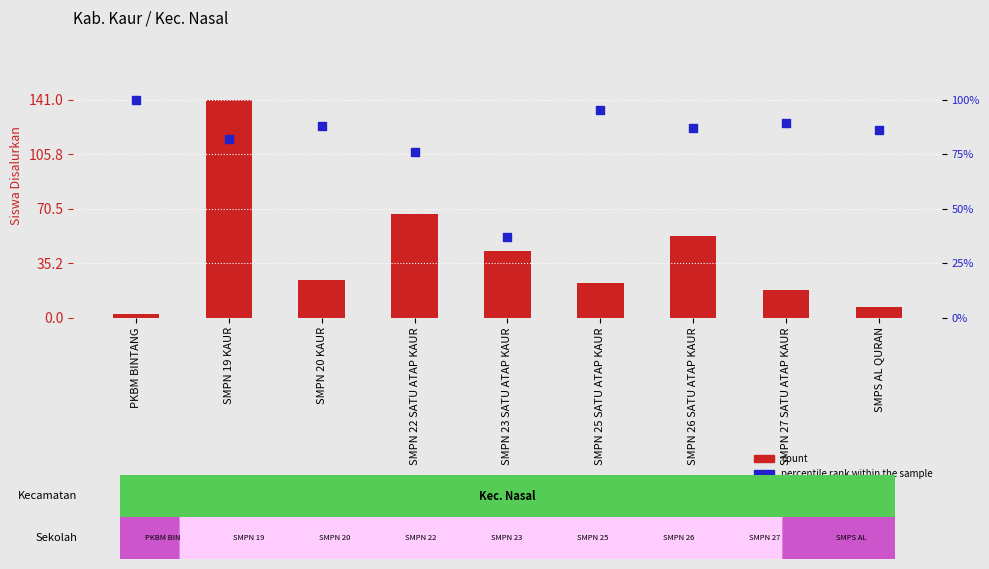

What is the total value across all series at SMPN 26 SATU ATAP KAUR?

140